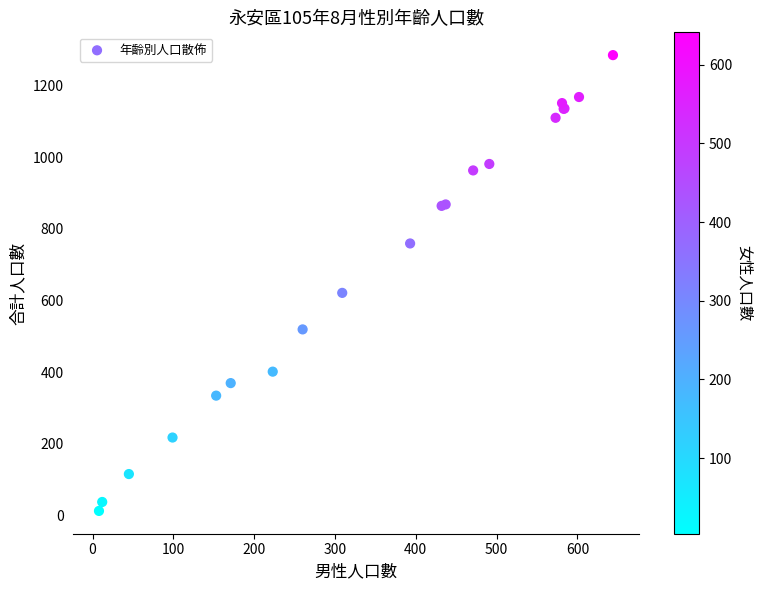

What Y value in the scatter plot is closest to 648?

621